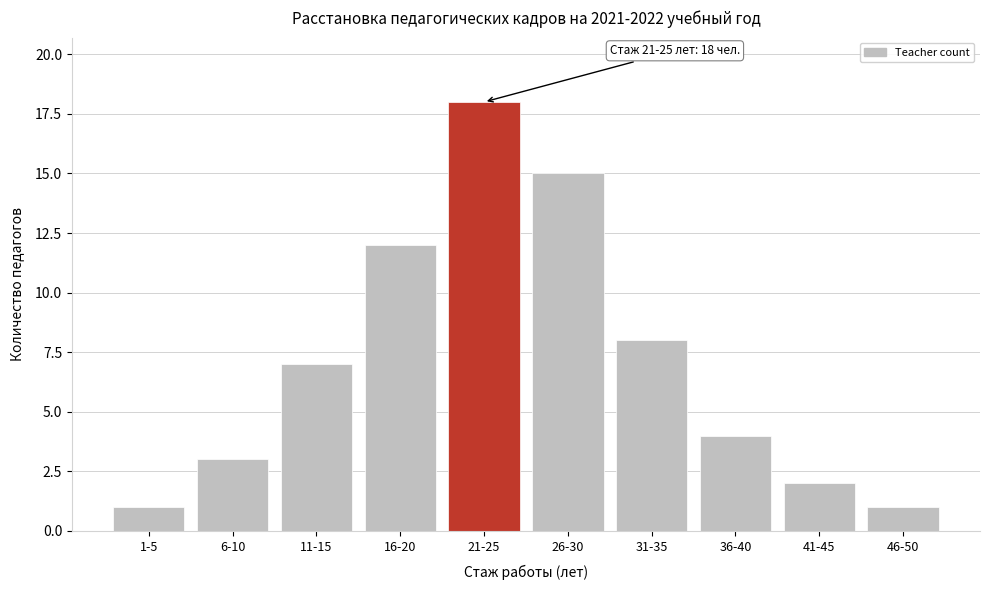

Reading left to right, list all the values displayed in this chart.

1	3	7	12	18	15	8	4	2	1